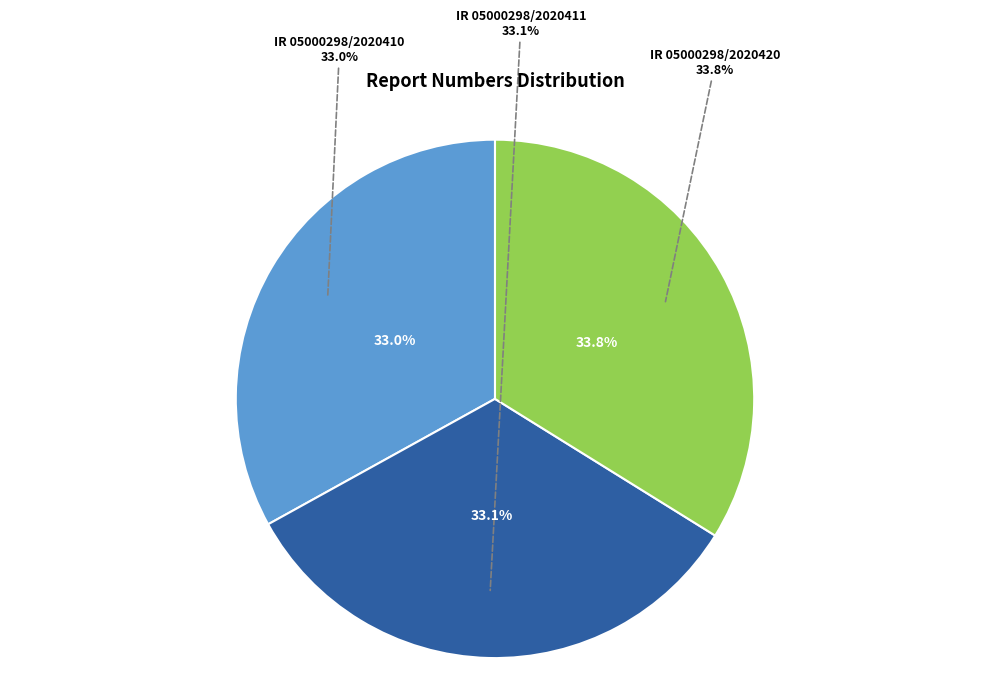

Rank the categories by value from lowest to highest.

IR 05000298/2020410, IR 05000298/2020411, IR 05000298/2020420